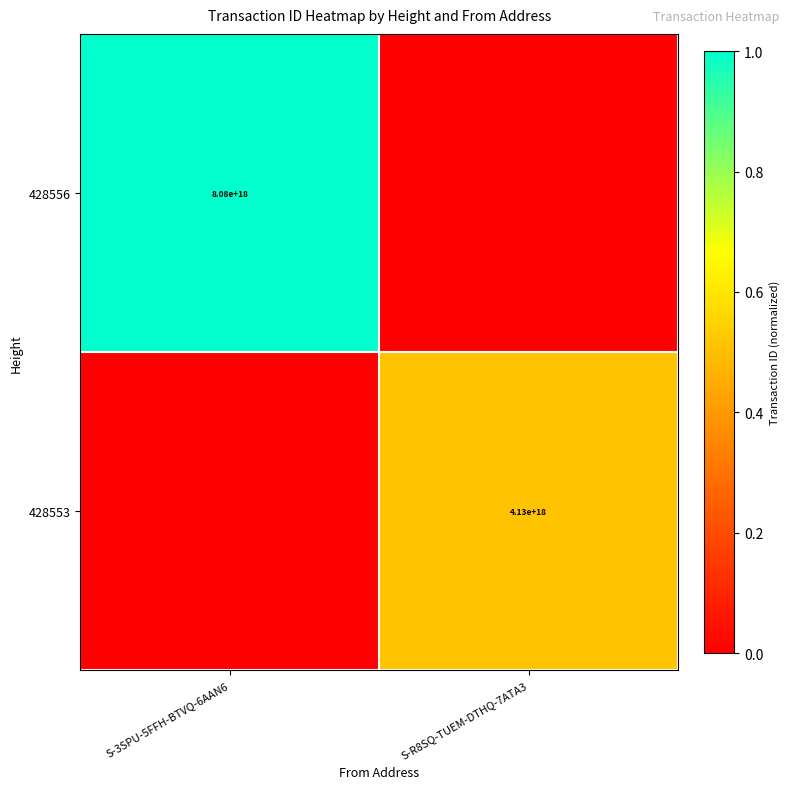

Is the value of 428556 at S-3SPU-5FFH-BTVQ-6AAN6 greater than the value of 428553 at S-R8SQ-TUEM-DTHQ-7ATA3?

Yes